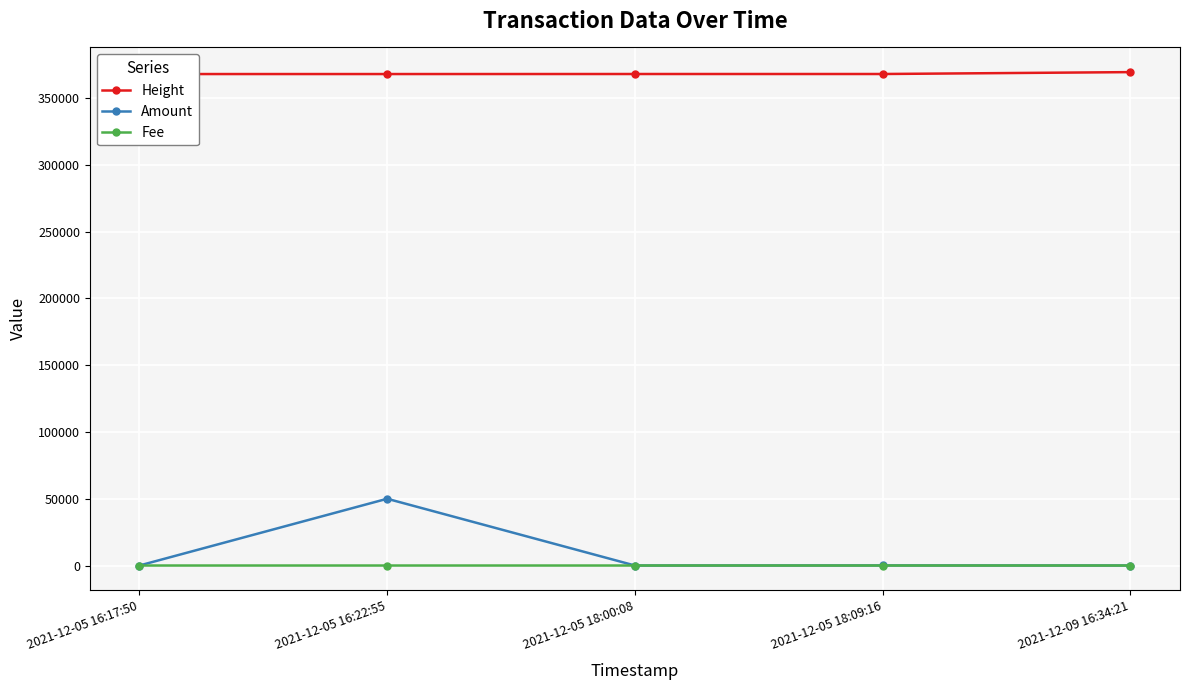

At how many categories does at least one series exceed 29877?

5